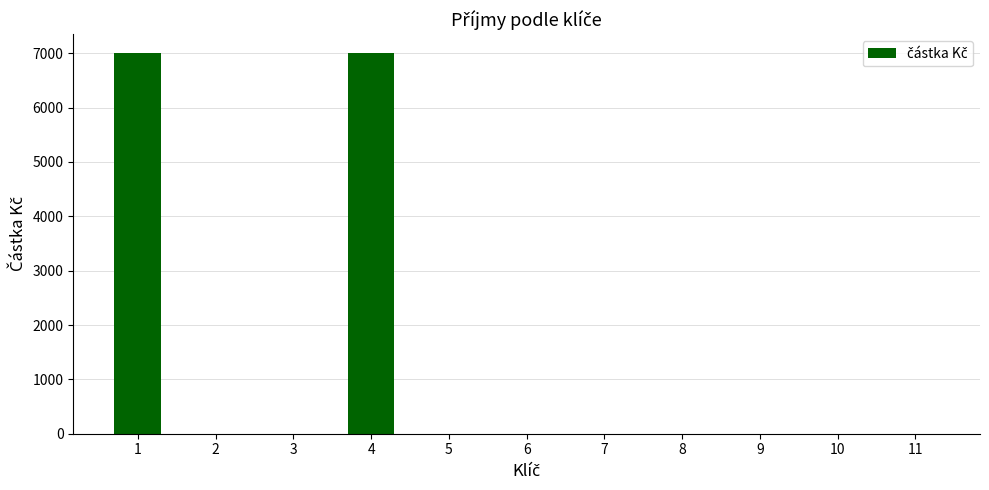

Reading left to right, list all the values displayed in this chart.

1=7000	2=0	3=0	4=7000	5=0	6=0	7=0	8=0	9=0	10=0	11=0